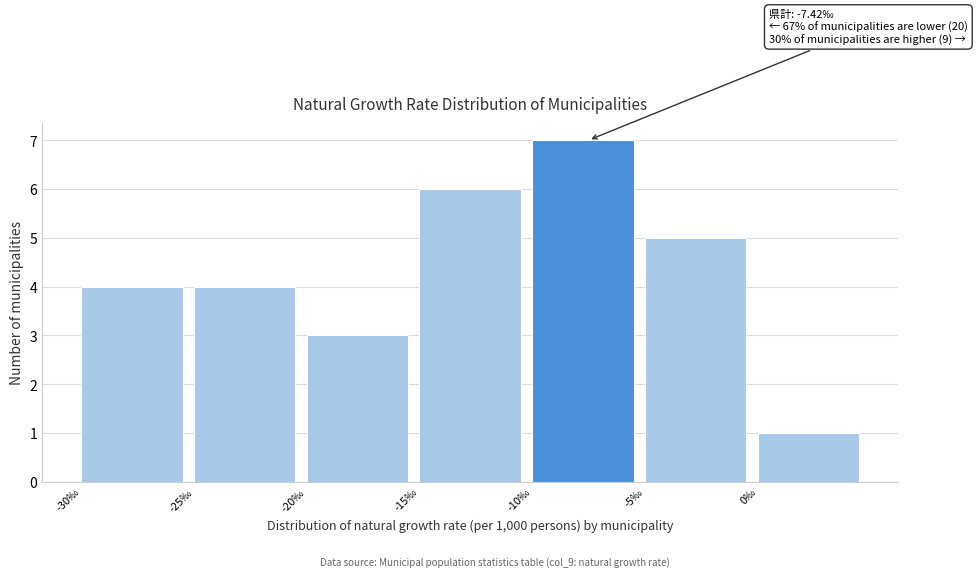

Over which range of the x-axis is the bar tallest?

-10 to -5